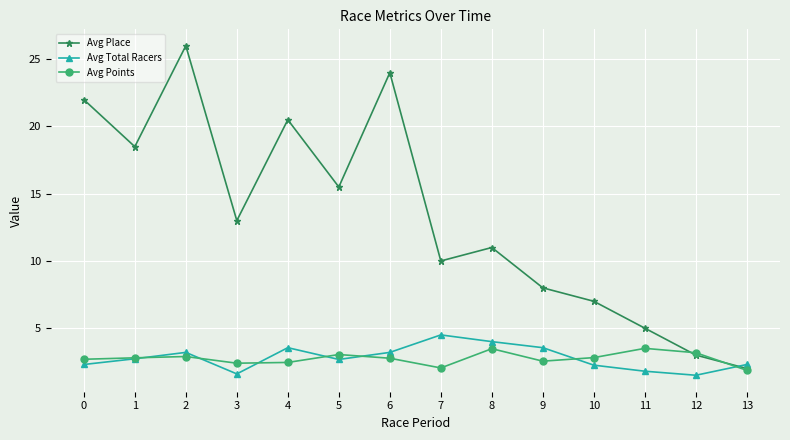

Which category has the highest value in the Avg Place series?

2